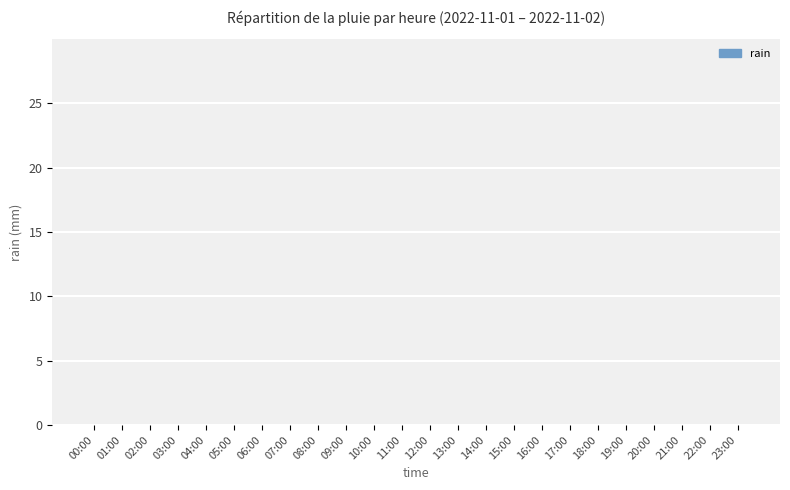

Is it true that the value at 18:00 is -13?

False